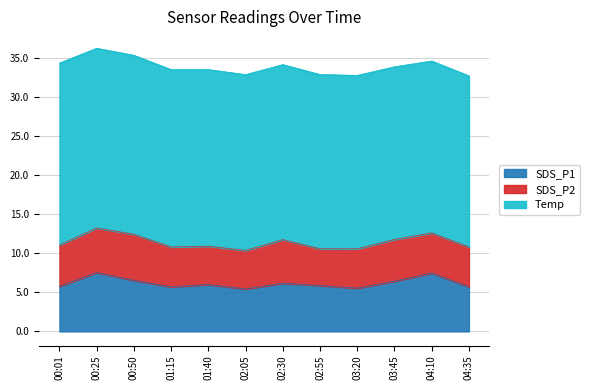

What is the label of the 8th point from the right?

01:40